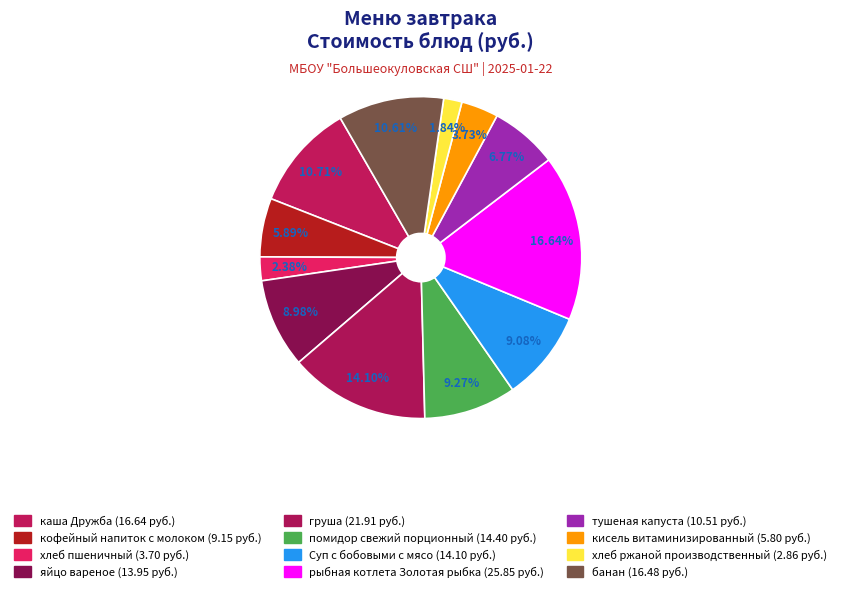

Count the number of slices in the pie.

12